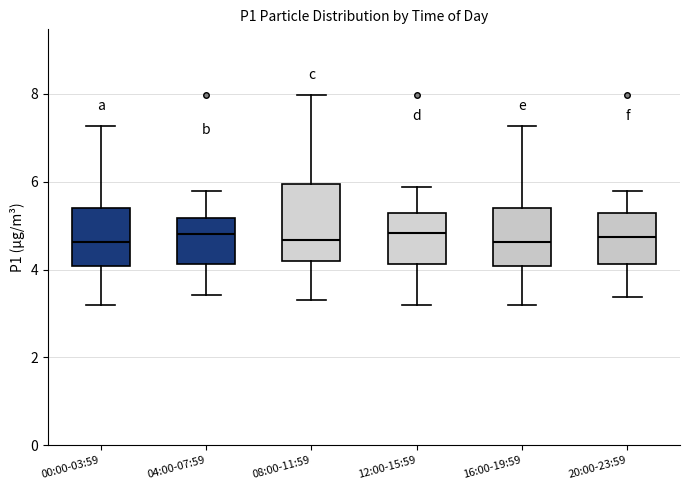

Reading left to right, read every box against the y-axis: the position of its median line, the range the box covers, and the ends of its whiskers. The values are not printed on the chart, so give them approximately, as read against the axis.

00:00-03:59: median 4.6, box 4.0 to 5.4, whiskers 3.2 to 7.2
04:00-07:59: median 4.8, box 4.2 to 5.2, whiskers 3.4 to 5.8
08:00-11:59: median 4.6, box 4.2 to 6.0, whiskers 3.4 to 8.0
12:00-15:59: median 4.8, box 4.2 to 5.2, whiskers 3.2 to 5.8
16:00-19:59: median 4.6, box 4.0 to 5.4, whiskers 3.2 to 7.2
20:00-23:59: median 4.8, box 4.2 to 5.2, whiskers 3.4 to 5.8